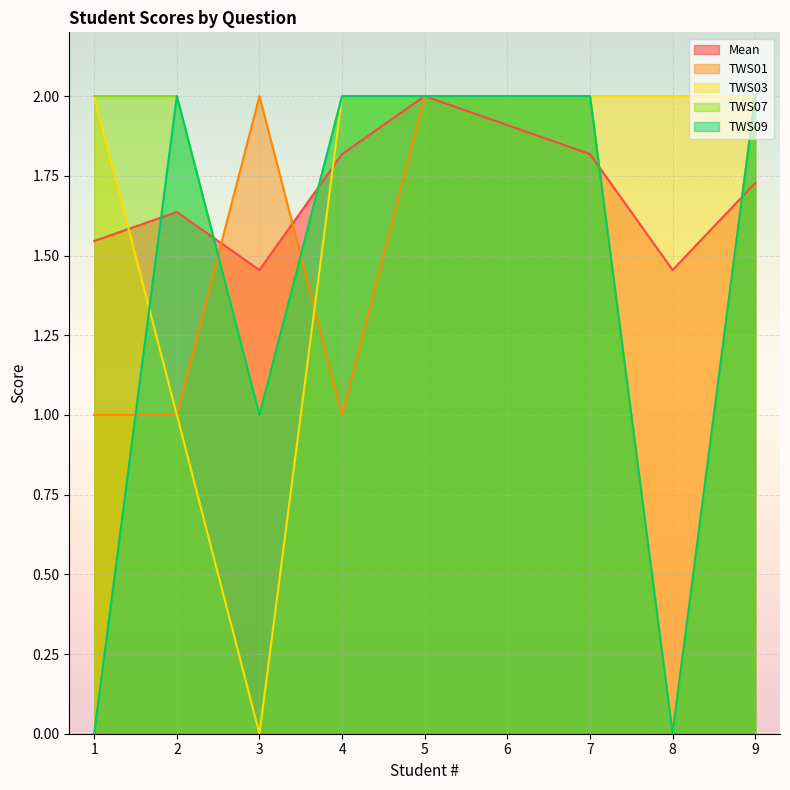

What is the difference between the second highest and second lowest values in the TWS03 series?

1.0